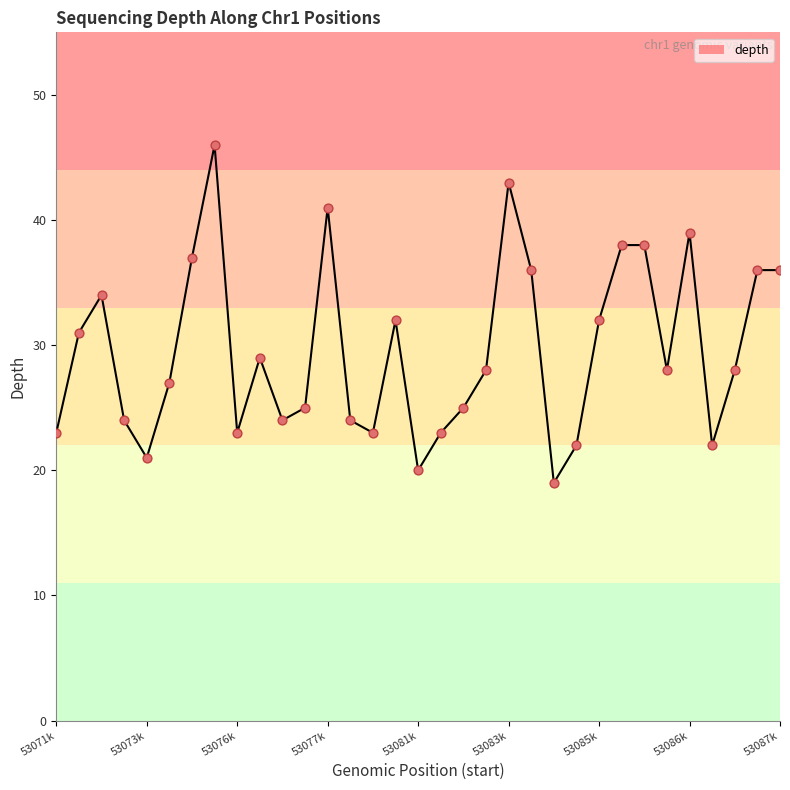

What is the minimum value shown in the chart?

19